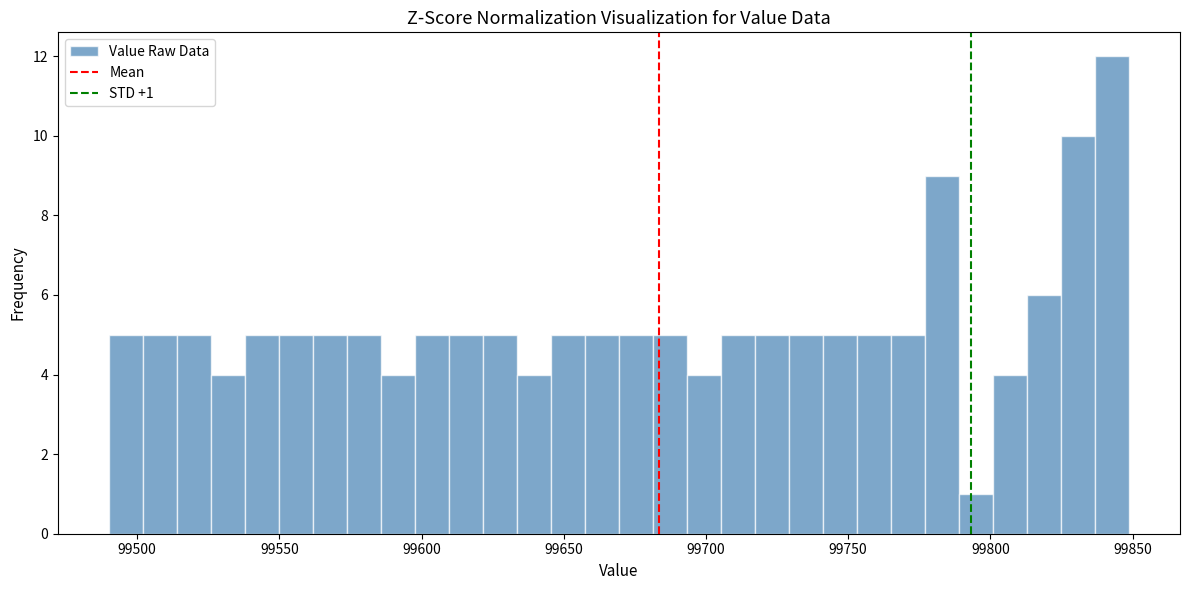

Around what value on the x-axis is the tallest bar? Give the approximate position of its centre, as read against the axis.

99845